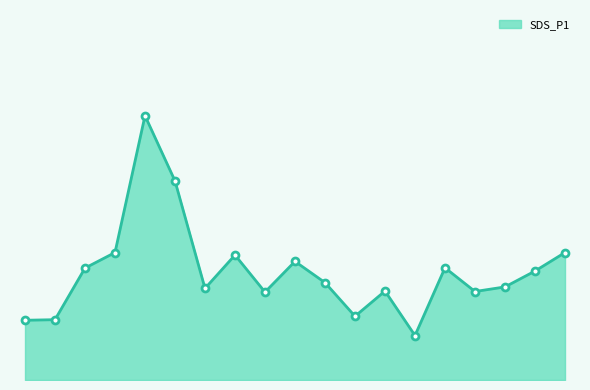

What is the value of the 8th point from the left?

8.4